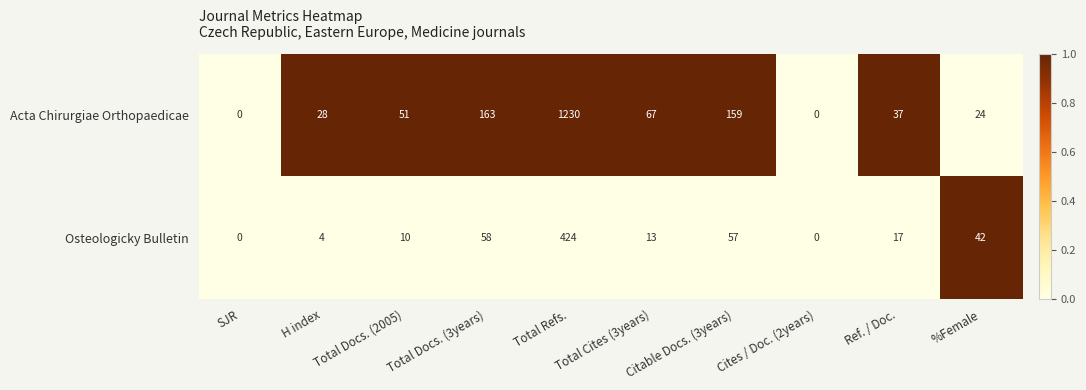

How many data points does each series have?

10